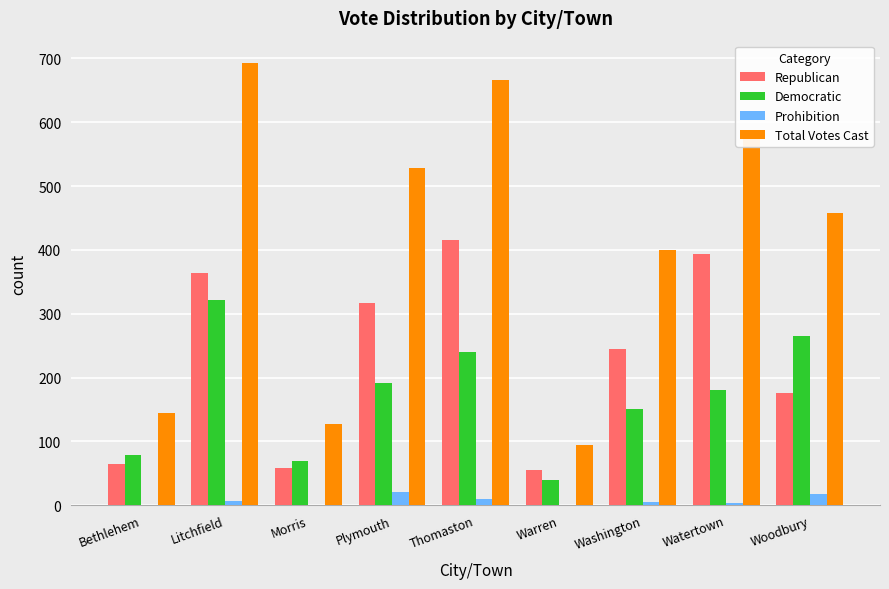

What is the sum of all Democratic values?

1535